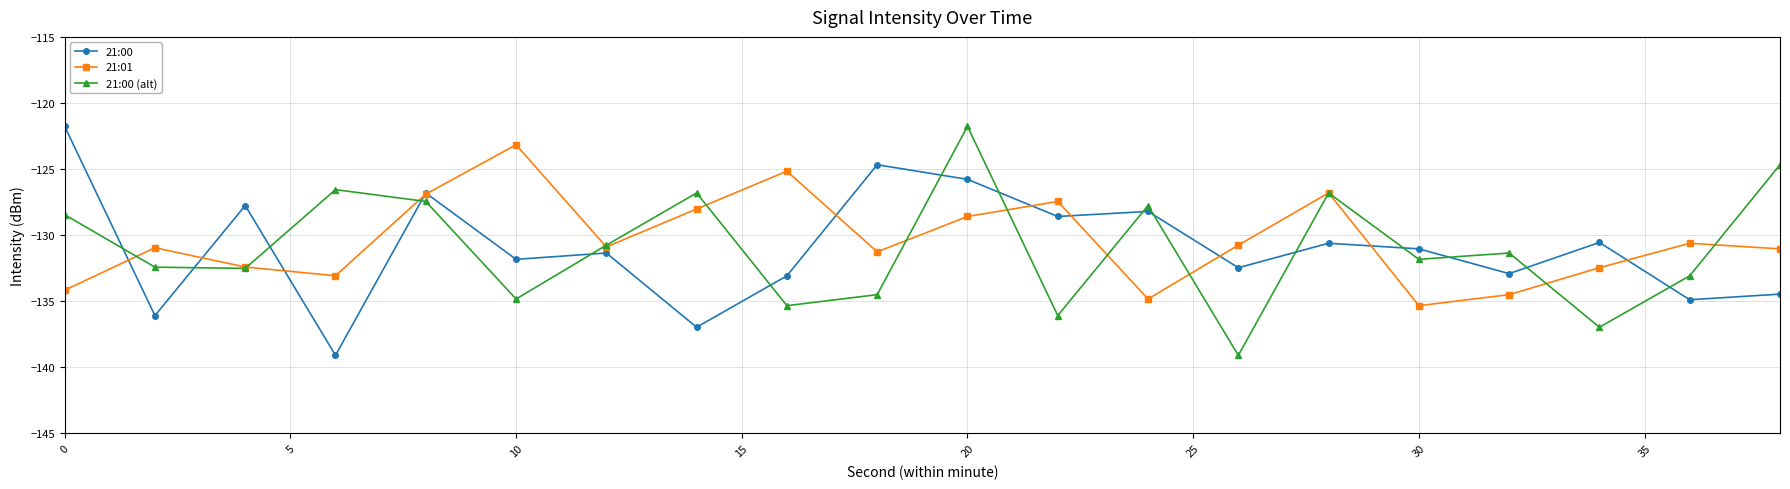

What is the smallest value displayed?

-139.1